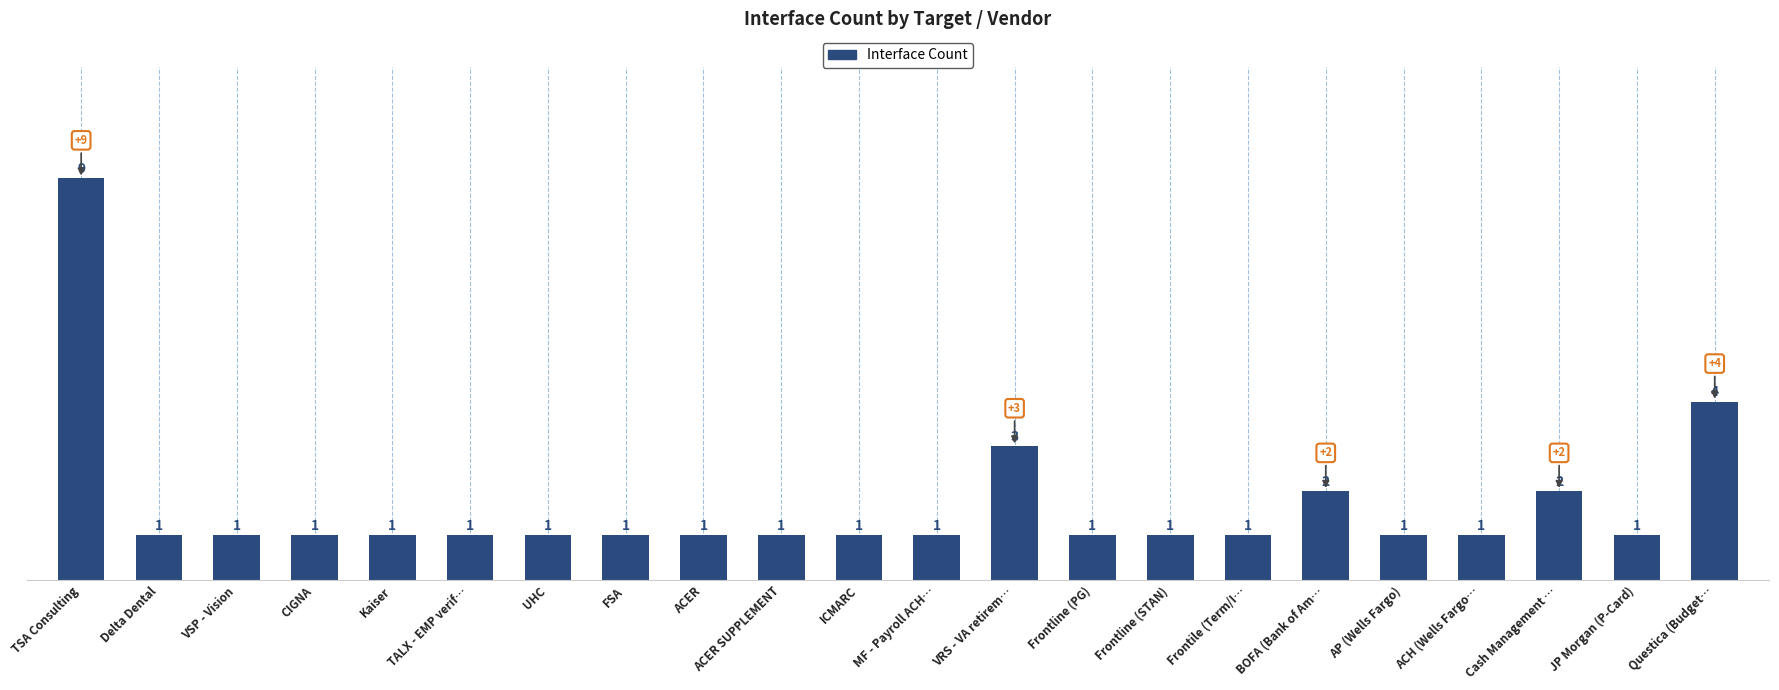

At which label is the value closest to 5?

Questica (Budget…